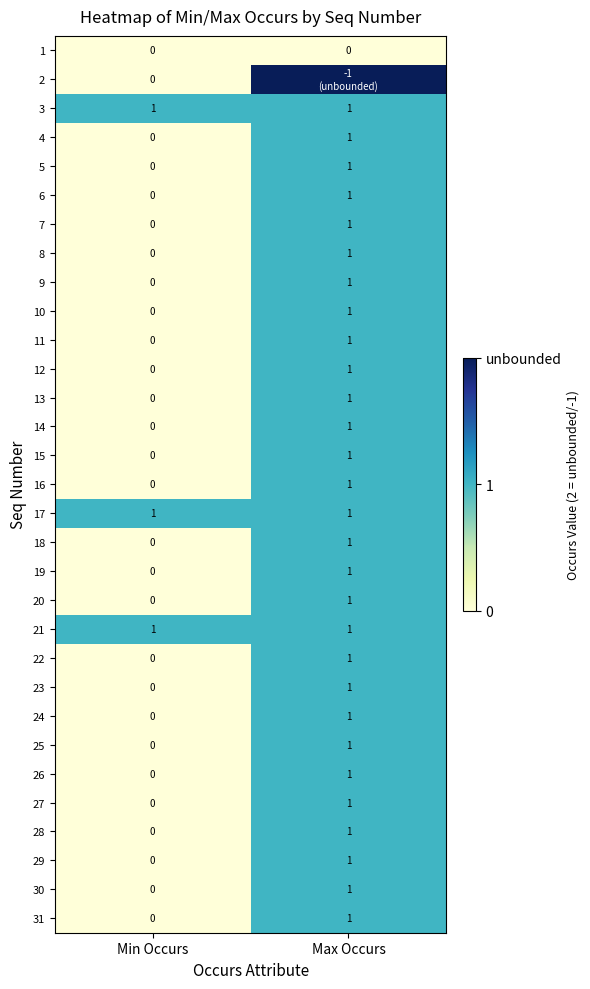

The 24 series shows -1 at Min Occurs. True or false?

False